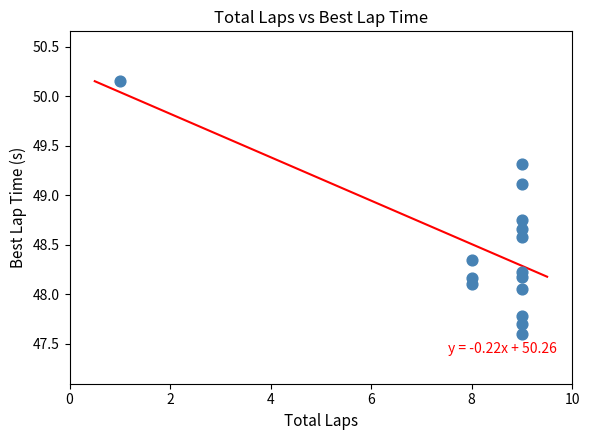

What is the range of X values (max minus min)?

8.0